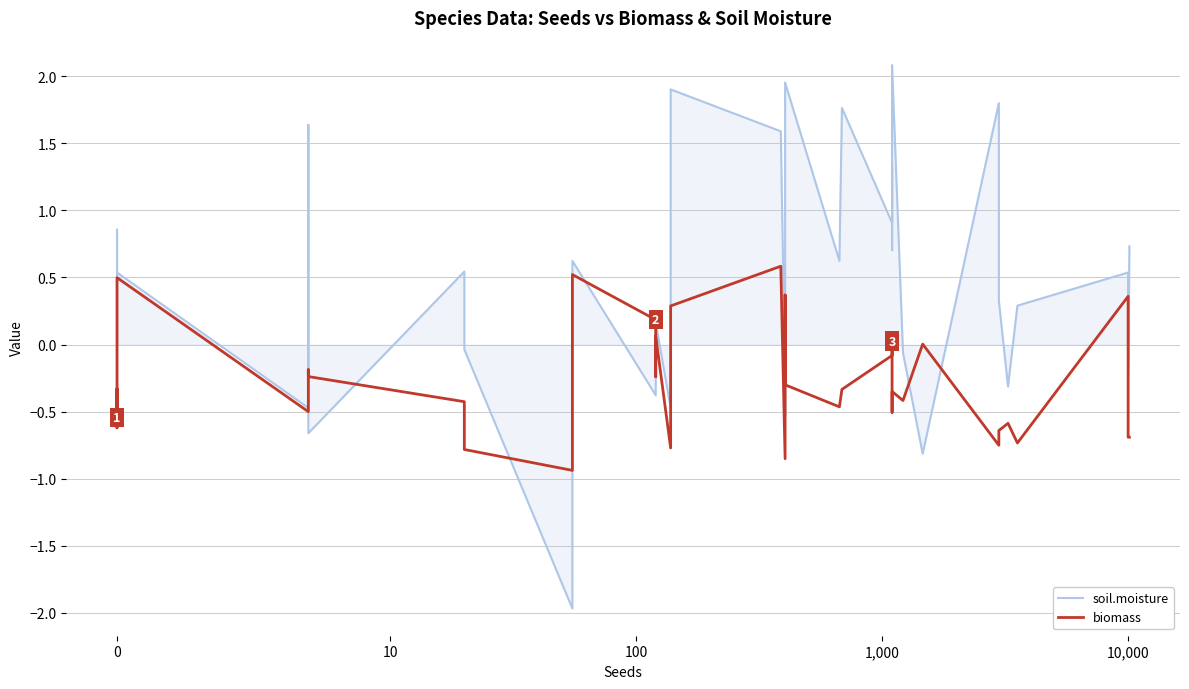

True or false: soil.moisture has a value of -0.0 at 29.

False